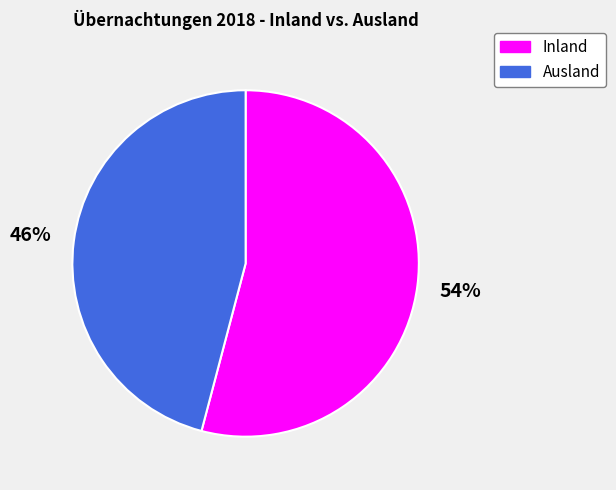

The Inland slice represents 54% of the pie. True or false?

True